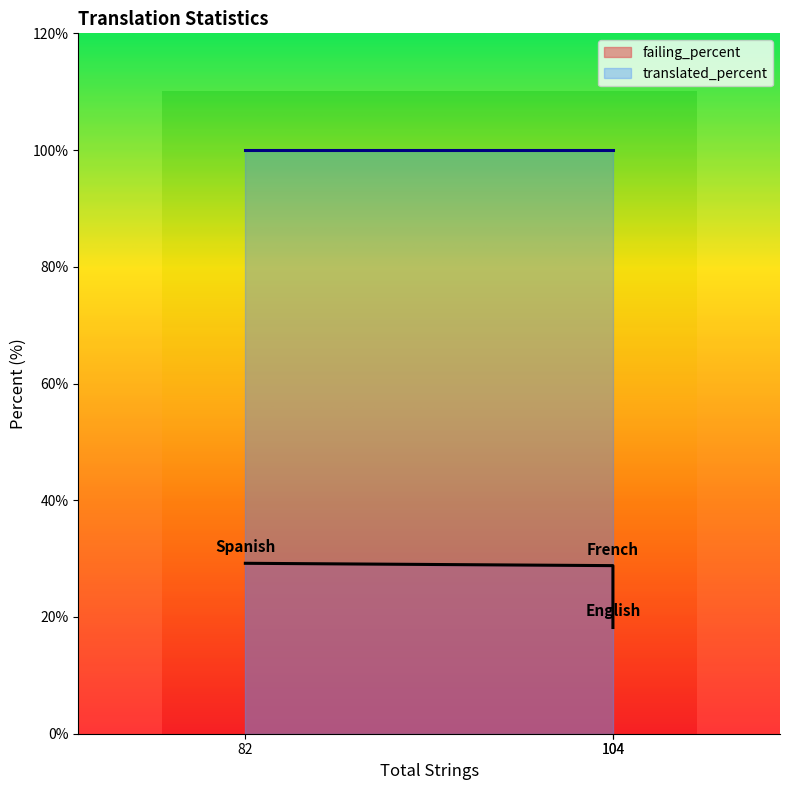

Reading left to right, transcribe all the data shown in this chart.

failing: English=19.0	French=30.0	Spanish=24.0
translated: English=104.0	French=104.0	Spanish=82.0
total_words: English=104.0	French=104.0	Spanish=82.0
translated_words: English=104.0	French=104.0	Spanish=82.0
failing_percent: English=18.2	French=28.8	Spanish=29.2
translated_percent: English=100.0	French=100.0	Spanish=100.0